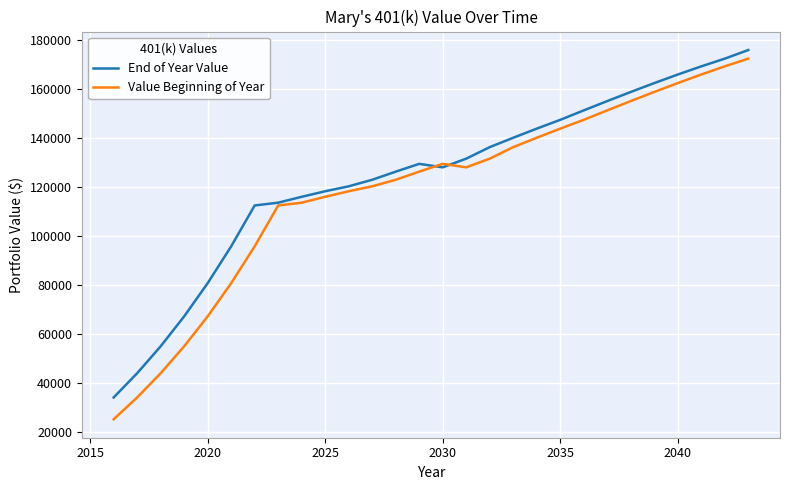

True or false: End of Year Value has more than 0 interior local peaks.

True